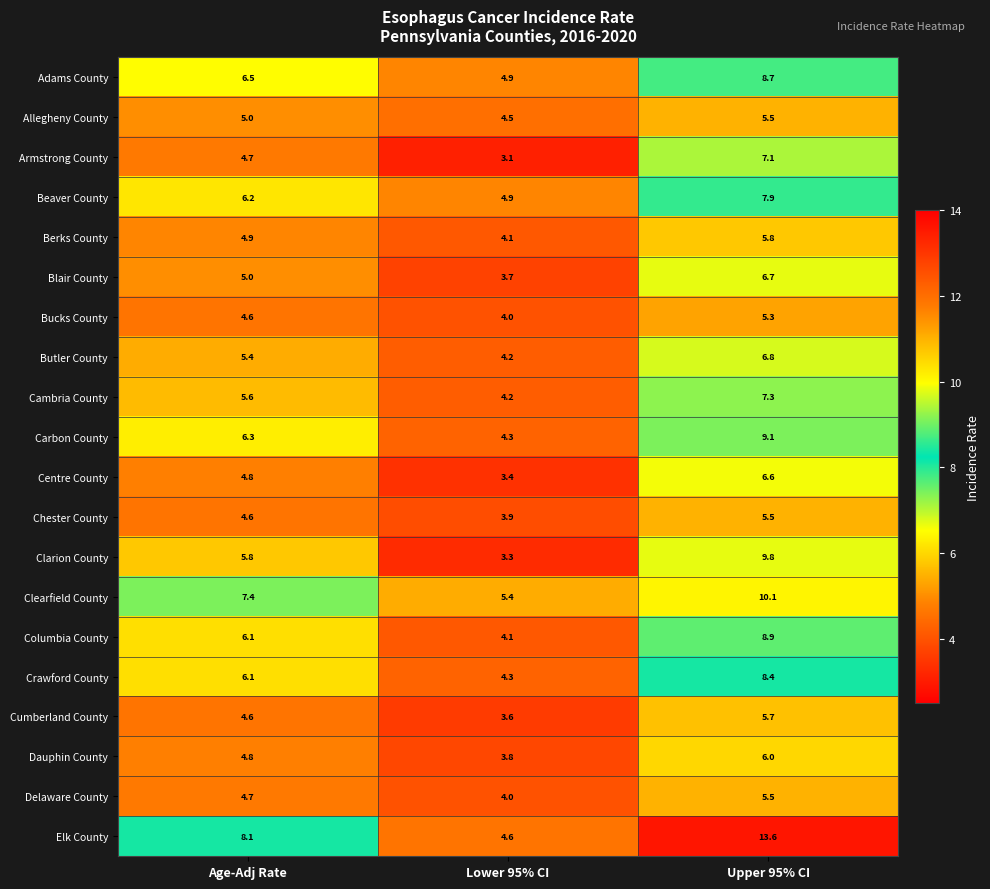

What is the spread (max minus min) of values at Age-Adj Rate?

3.5